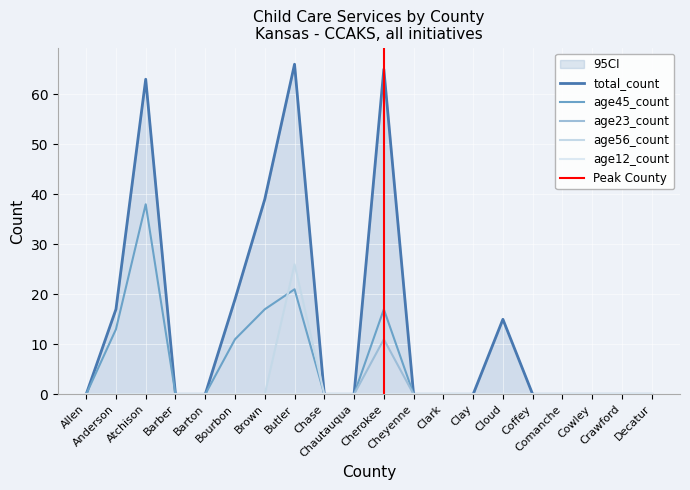

Does the chart display data point markers on the line(s)?

No